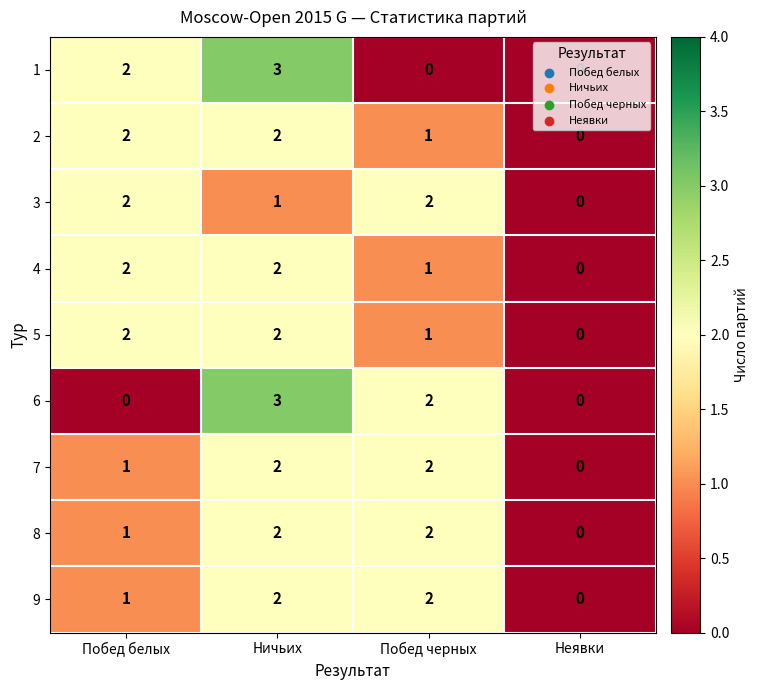

How many data points does each series have?

4